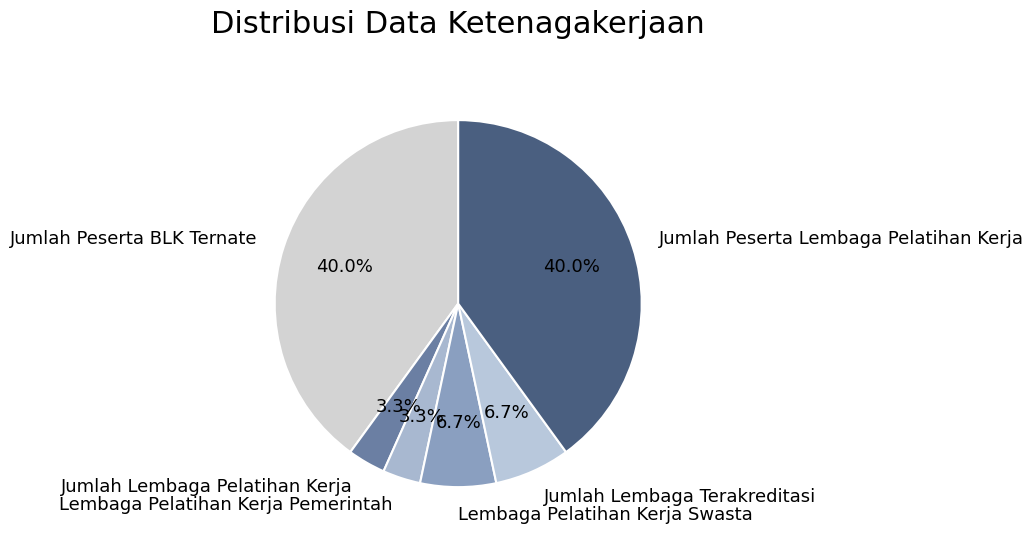

To the nearest percent, what is the combined percentage of Lembaga Pelatihan Kerja Pemerintah and Jumlah Lembaga Pelatihan Kerja?

7%